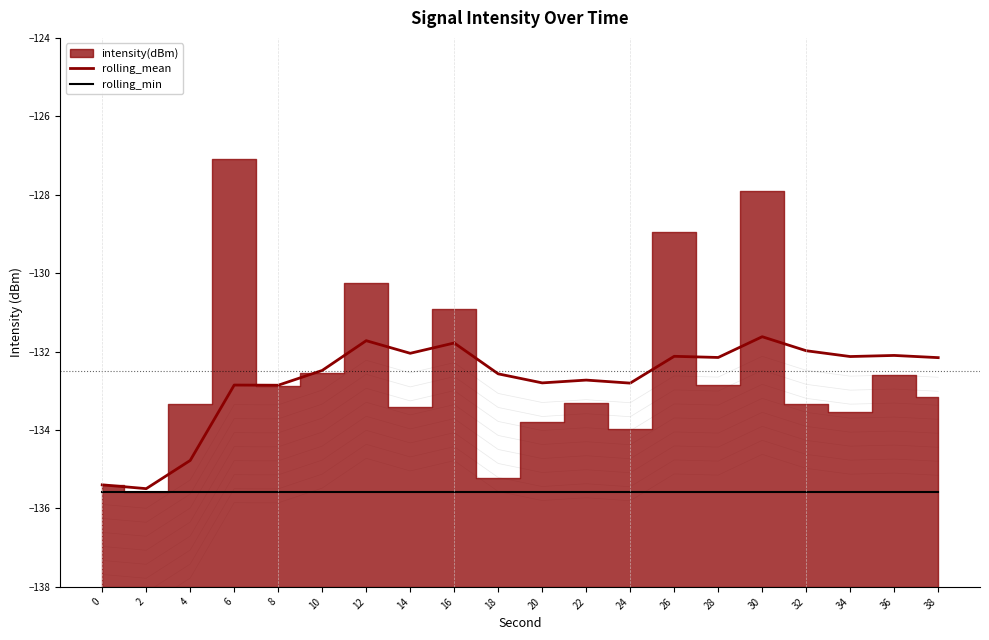

True or false: rolling_min has a value of -189.2 at 30.

False